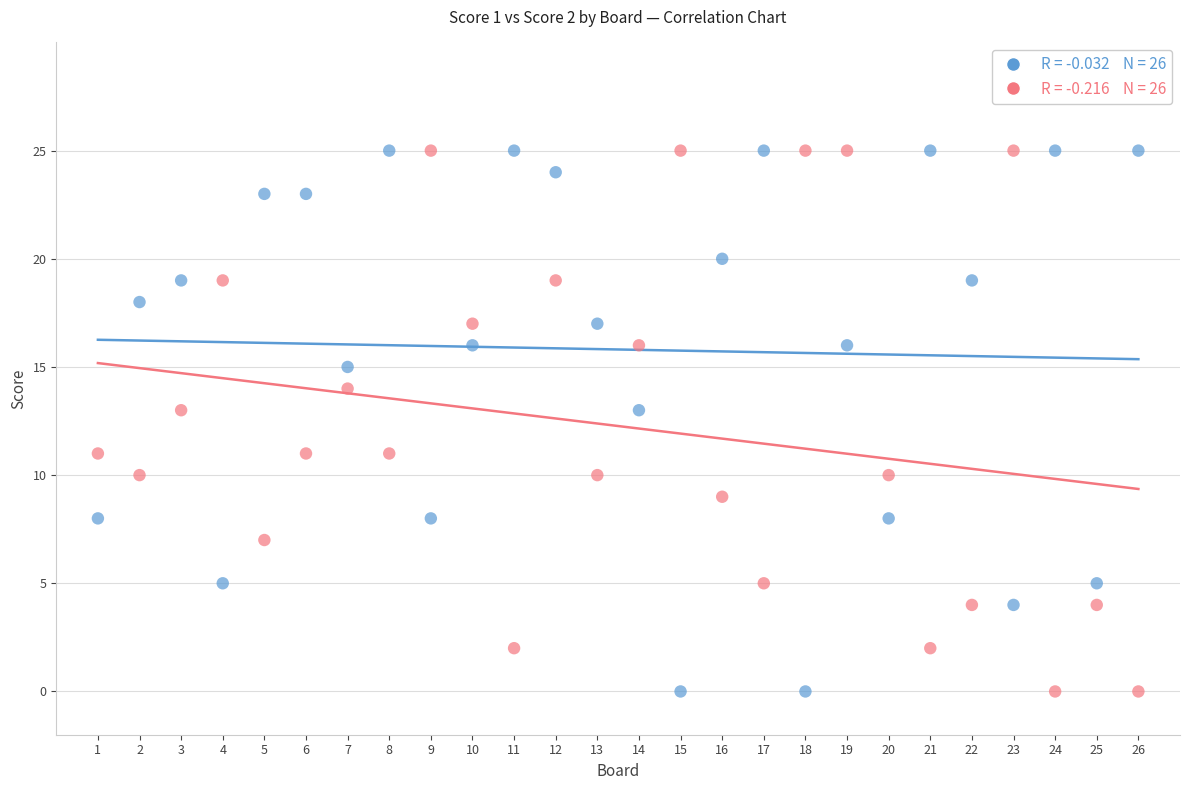

Across all data points, what is the range of X values (max minus min)?

25